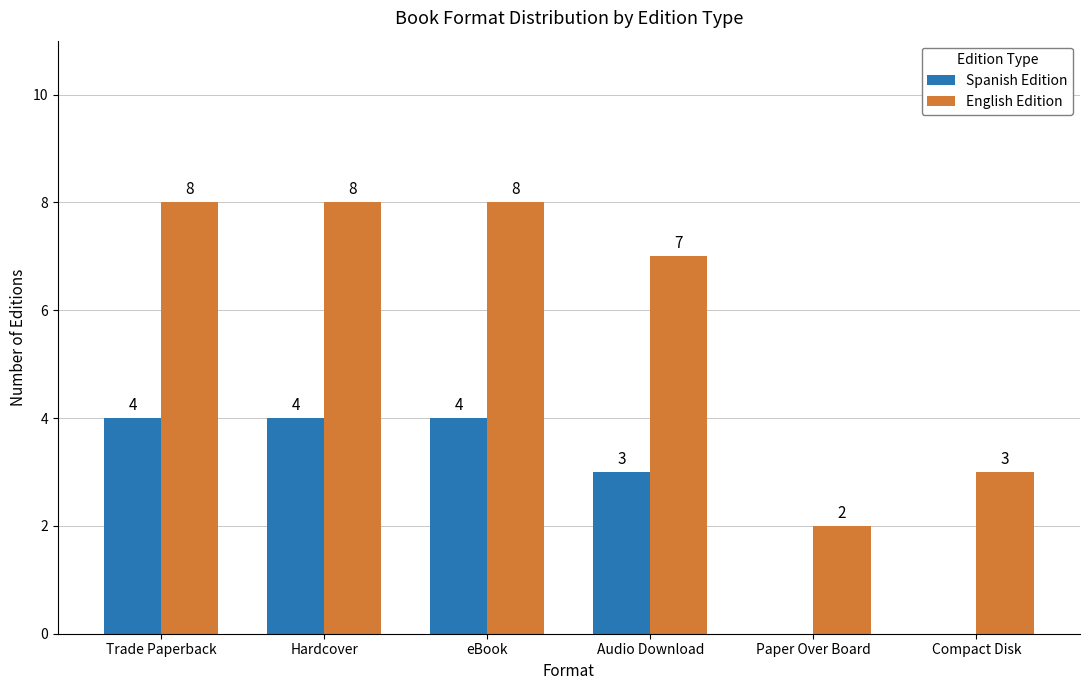

What is the average value of the English Edition series?

6